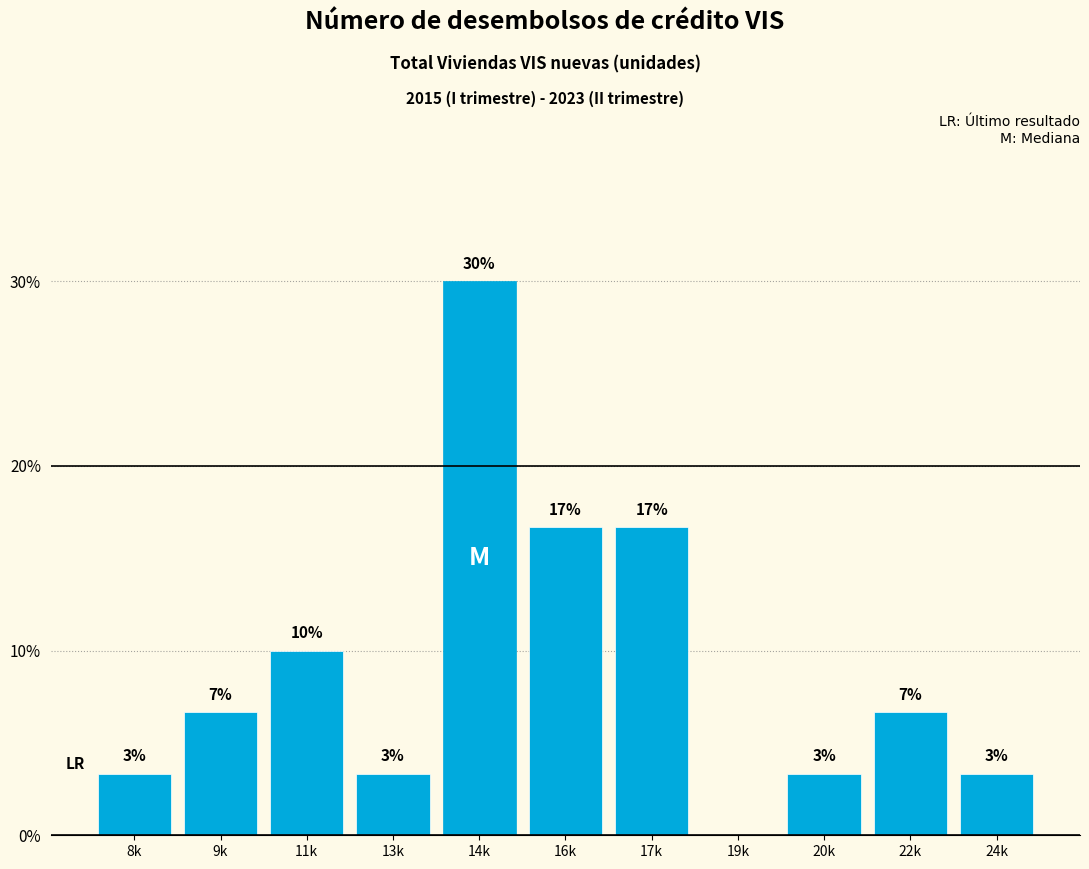

Are the bars horizontal?

No